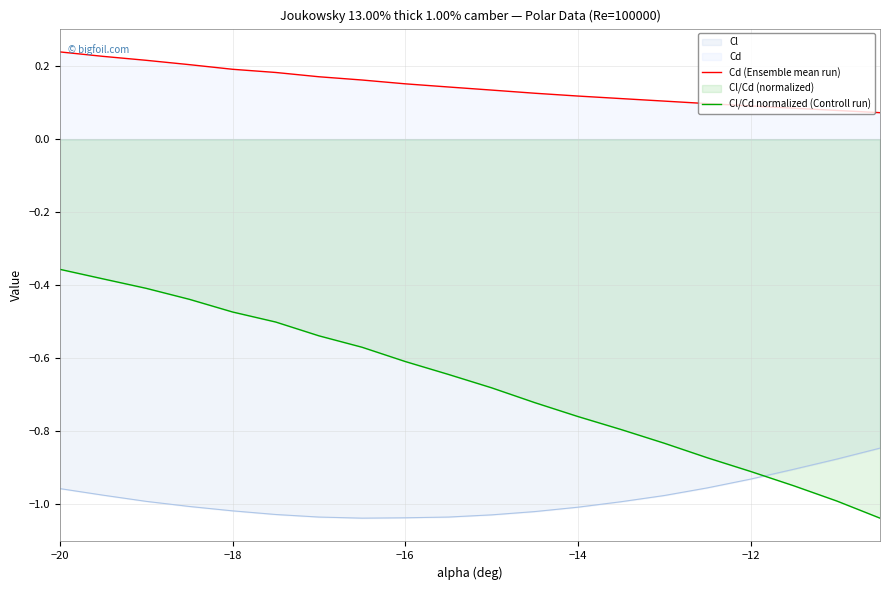

True or false: Cl/Cd normalized (Controll run) and Cd (Ensemble mean run) cross at least once.

False